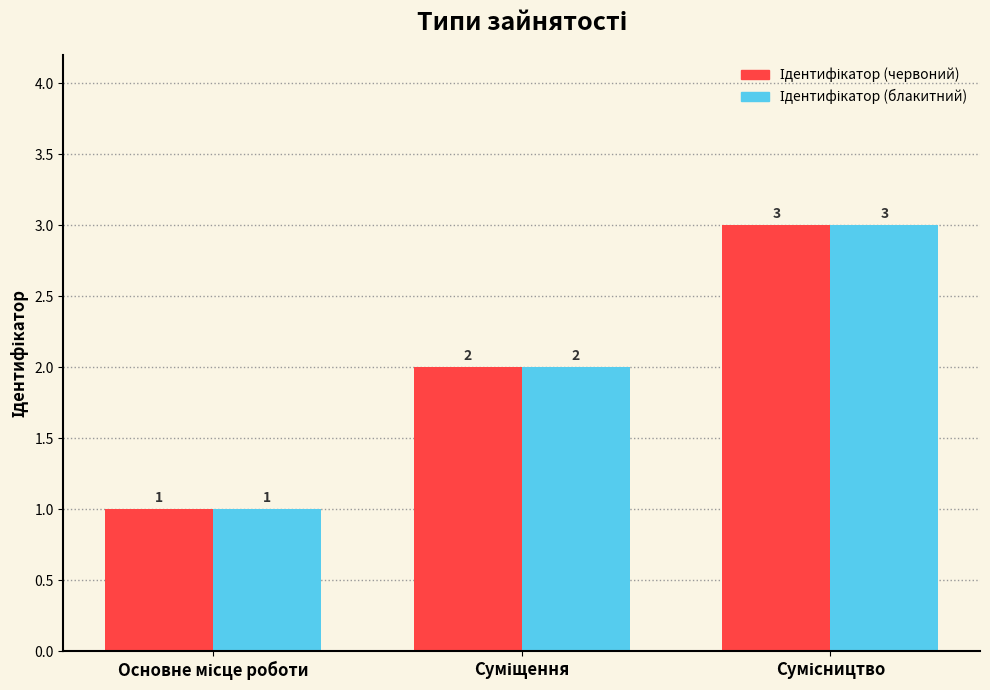

What is the maximum value shown in the chart?

3